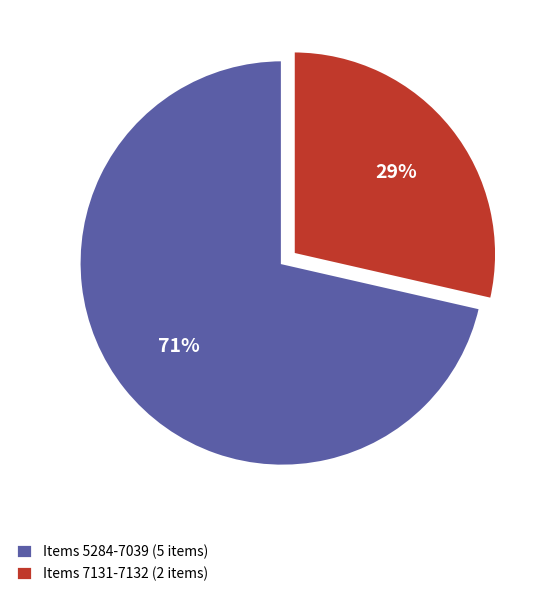

Is there a majority slice in this chart?

Yes